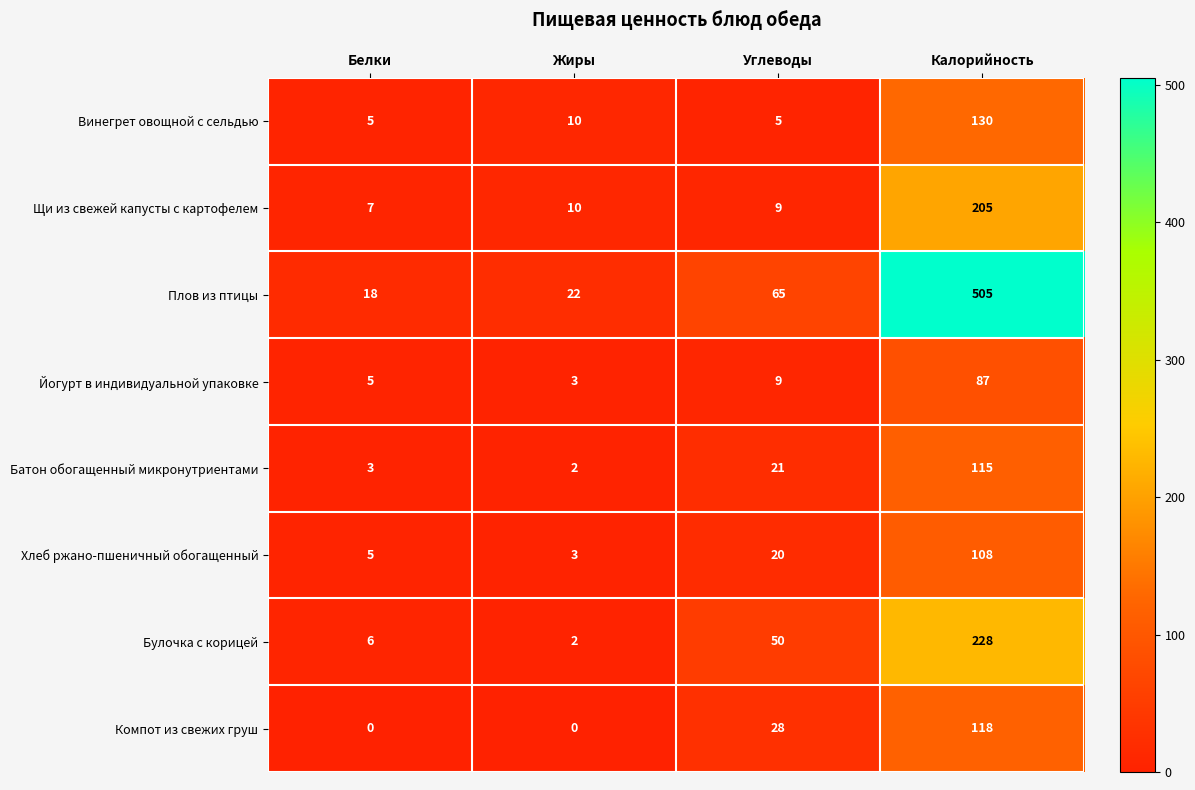

How many values in the Йогурт в индивидуальной упаковке series are below 9?

2